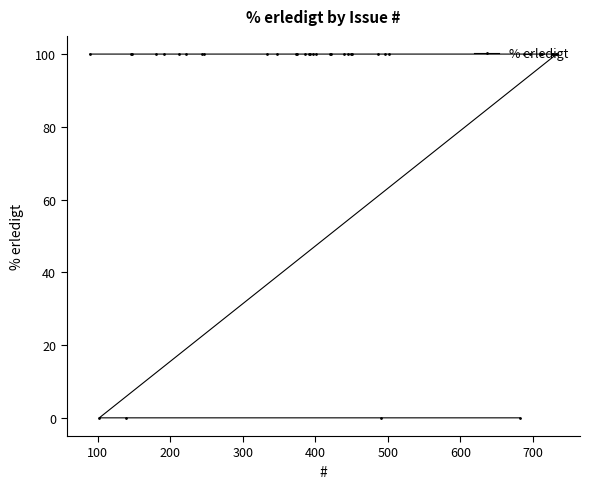

What is the sum of all values?

3600